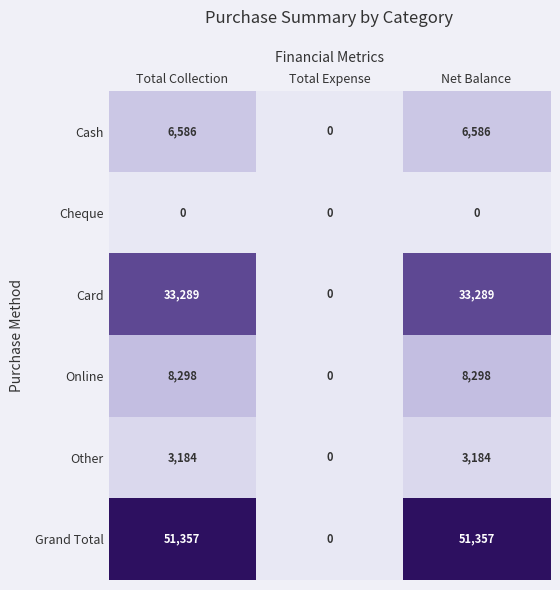

Is it true that Cash equals 8891 at Total Collection?

False